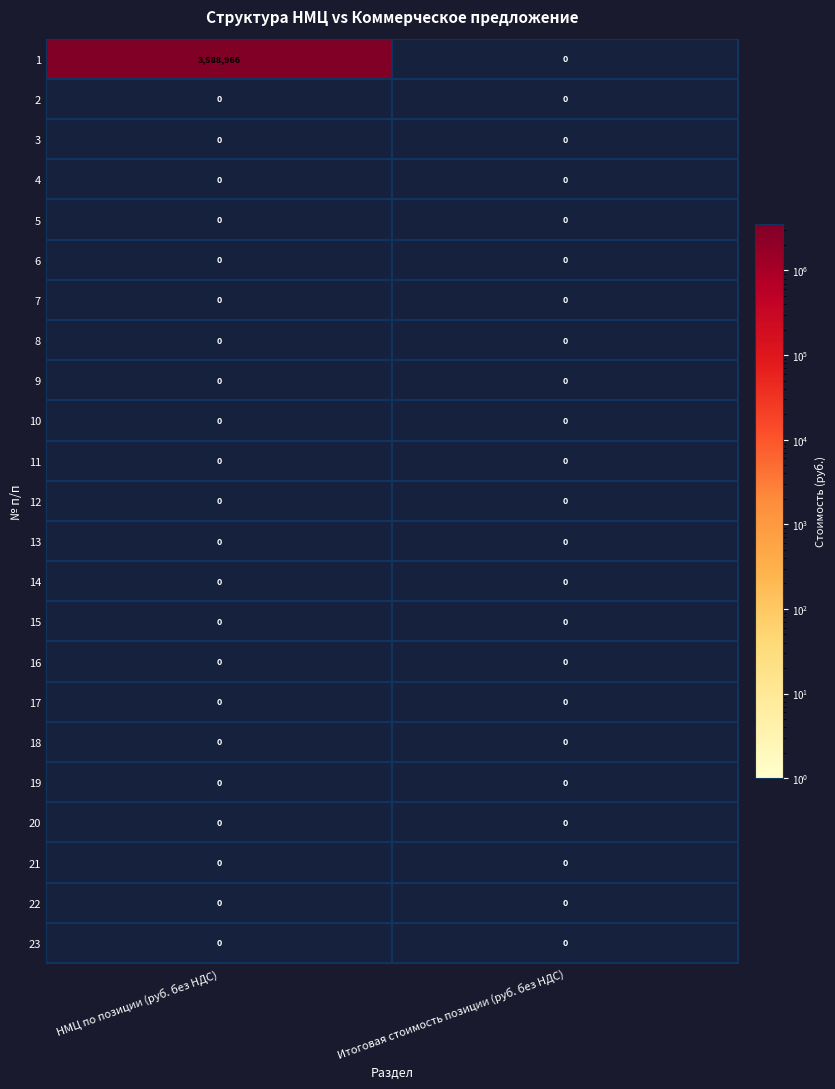

The value of 20 at Итоговая стоимость позиции (руб. без НДС) is 0. True or false?

True